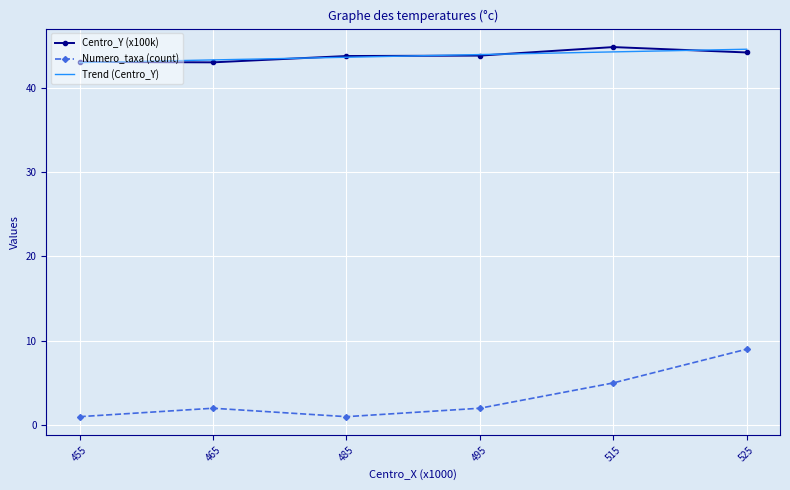

Is it true that Centro_Y (x100k) equals 43.0 at 455?

True